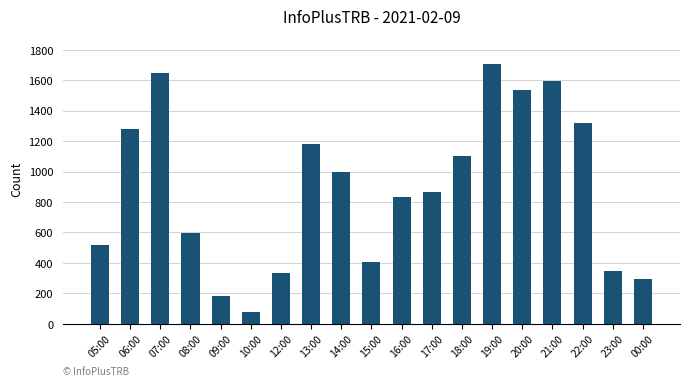

Is it true that the value at 15:00 is 246?

False